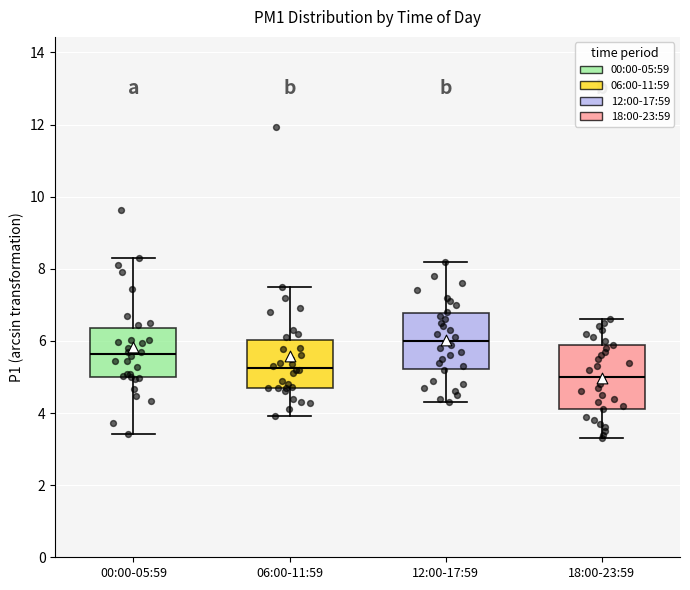

Reading left to right, transcribe this box plot: for each box, give where its median line is, the range the box spans, and where its two whiskers end, as read against the y-axis. The values are not printed on the chart, so give them approximately, as read against the axis.

00:00-05:59: median 5.6, box 5.0 to 6.4, whiskers 3.4 to 8.4
06:00-11:59: median 5.2, box 4.8 to 6.0, whiskers 4.0 to 7.6
12:00-17:59: median 6.0, box 5.2 to 6.8, whiskers 4.4 to 8.2
18:00-23:59: median 5.0, box 4.2 to 5.8, whiskers 3.4 to 6.6